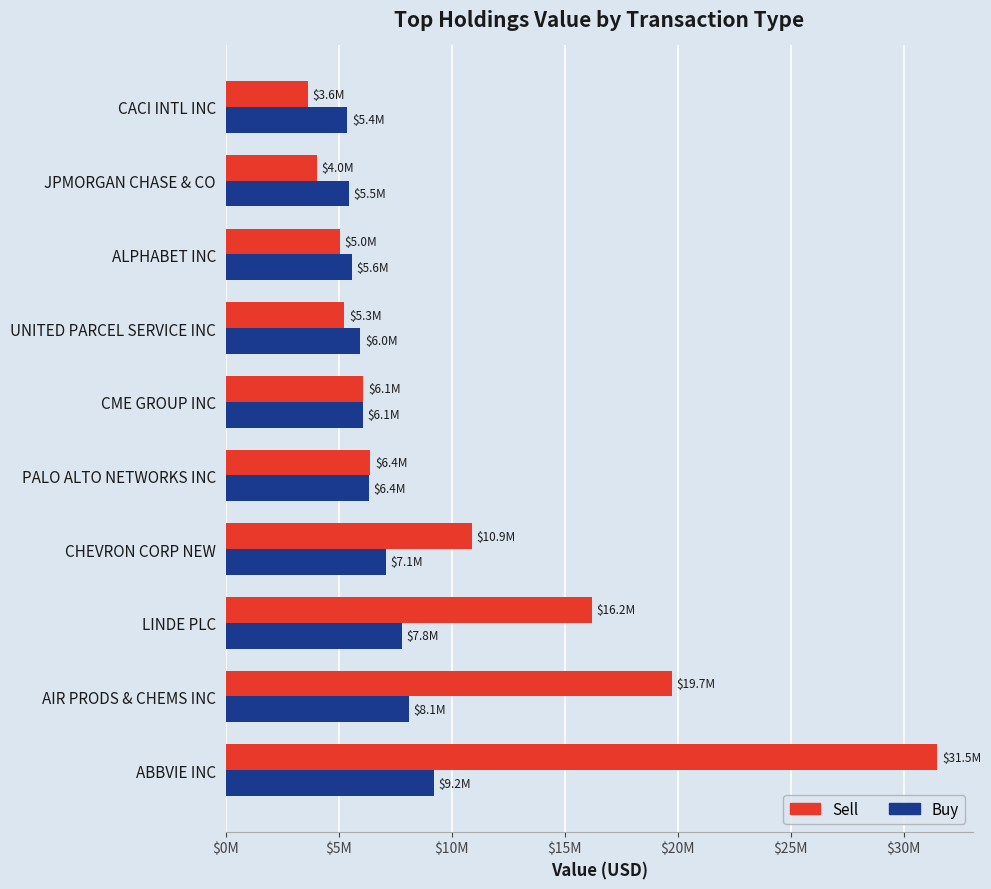

What are all the series names shown in the legend?

Sell, Buy